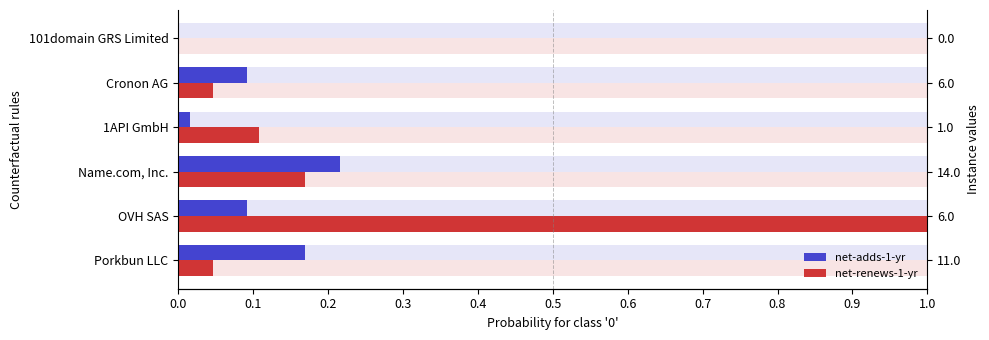

How many categories are shown in the chart?

6